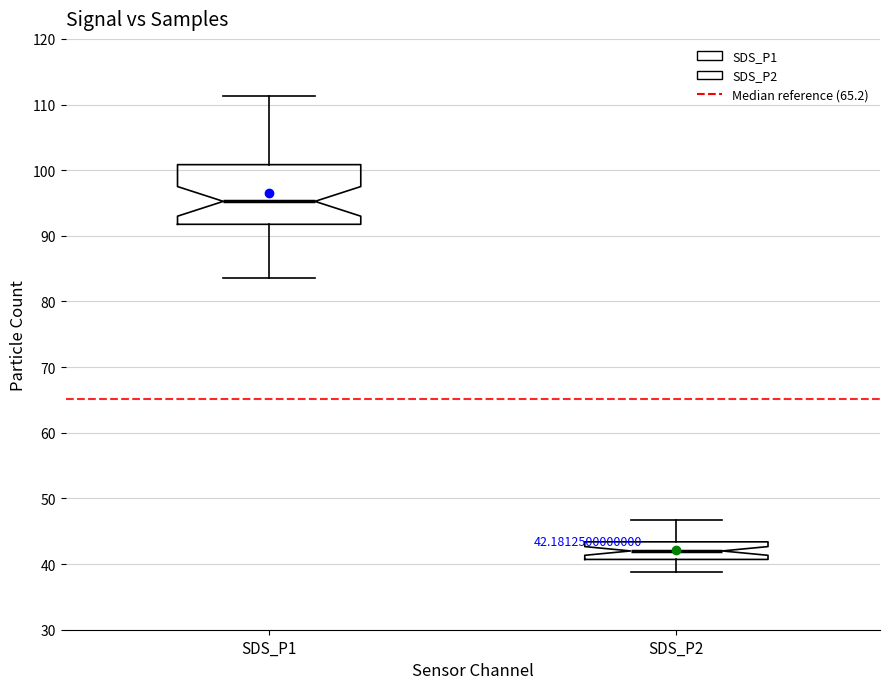

Which box's median line is the lowest?

SDS_P2